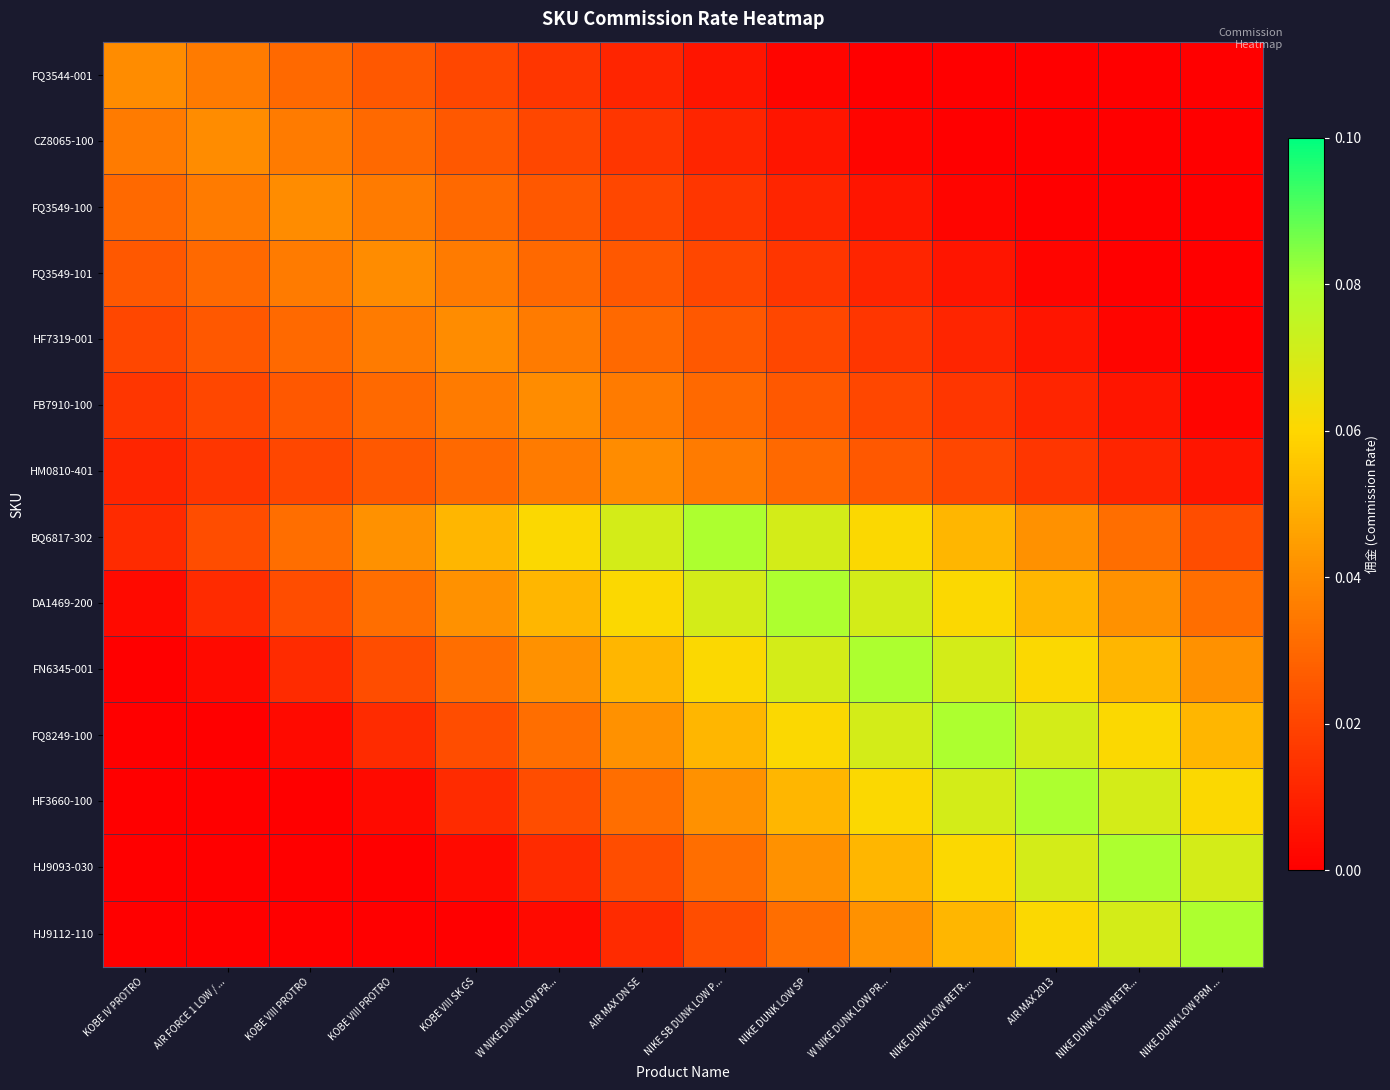

Reading left to right, extract all data points from this chart.

FQ3544-001: KOBE IV PROTRO=0.0	AIR FORCE 1 LOW / ...=0.0	KOBE VIII PROTRO=0.0	KOBE VIII PROTRO=0.0	KOBE VIII SK GS=0.0	W NIKE DUNK LOW PR...=0.0	AIR MAX DN SE=0.0	NIKE SB DUNK LOW P...=0.0	NIKE DUNK LOW SP=0.0	W NIKE DUNK LOW PR...=0.0	NIKE DUNK LOW RETR...=0.0	AIR MAX 2013=0.0	NIKE DUNK LOW RETR...=0.0	NIKE DUNK LOW PRM ...=0.0
CZ8065-100: KOBE IV PROTRO=0.0	AIR FORCE 1 LOW / ...=0.0	KOBE VIII PROTRO=0.0	KOBE VIII PROTRO=0.0	KOBE VIII SK GS=0.0	W NIKE DUNK LOW PR...=0.0	AIR MAX DN SE=0.0	NIKE SB DUNK LOW P...=0.0	NIKE DUNK LOW SP=0.0	W NIKE DUNK LOW PR...=0.0	NIKE DUNK LOW RETR...=0.0	AIR MAX 2013=0.0	NIKE DUNK LOW RETR...=0.0	NIKE DUNK LOW PRM ...=0.0
FQ3549-100: KOBE IV PROTRO=0.0	AIR FORCE 1 LOW / ...=0.0	KOBE VIII PROTRO=0.0	KOBE VIII PROTRO=0.0	KOBE VIII SK GS=0.0	W NIKE DUNK LOW PR...=0.0	AIR MAX DN SE=0.0	NIKE SB DUNK LOW P...=0.0	NIKE DUNK LOW SP=0.0	W NIKE DUNK LOW PR...=0.0	NIKE DUNK LOW RETR...=0.0	AIR MAX 2013=0.0	NIKE DUNK LOW RETR...=0.0	NIKE DUNK LOW PRM ...=0.0
FQ3549-101: KOBE IV PROTRO=0.0	AIR FORCE 1 LOW / ...=0.0	KOBE VIII PROTRO=0.0	KOBE VIII PROTRO=0.0	KOBE VIII SK GS=0.0	W NIKE DUNK LOW PR...=0.0	AIR MAX DN SE=0.0	NIKE SB DUNK LOW P...=0.0	NIKE DUNK LOW SP=0.0	W NIKE DUNK LOW PR...=0.0	NIKE DUNK LOW RETR...=0.0	AIR MAX 2013=0.0	NIKE DUNK LOW RETR...=0.0	NIKE DUNK LOW PRM ...=0.0
HF7319-001: KOBE IV PROTRO=0.0	AIR FORCE 1 LOW / ...=0.0	KOBE VIII PROTRO=0.0	KOBE VIII PROTRO=0.0	KOBE VIII SK GS=0.0	W NIKE DUNK LOW PR...=0.0	AIR MAX DN SE=0.0	NIKE SB DUNK LOW P...=0.0	NIKE DUNK LOW SP=0.0	W NIKE DUNK LOW PR...=0.0	NIKE DUNK LOW RETR...=0.0	AIR MAX 2013=0.0	NIKE DUNK LOW RETR...=0.0	NIKE DUNK LOW PRM ...=0.0
FB7910-100: KOBE IV PROTRO=0.0	AIR FORCE 1 LOW / ...=0.0	KOBE VIII PROTRO=0.0	KOBE VIII PROTRO=0.0	KOBE VIII SK GS=0.0	W NIKE DUNK LOW PR...=0.0	AIR MAX DN SE=0.0	NIKE SB DUNK LOW P...=0.0	NIKE DUNK LOW SP=0.0	W NIKE DUNK LOW PR...=0.0	NIKE DUNK LOW RETR...=0.0	AIR MAX 2013=0.0	NIKE DUNK LOW RETR...=0.0	NIKE DUNK LOW PRM ...=0.0
HM0810-401: KOBE IV PROTRO=0.0	AIR FORCE 1 LOW / ...=0.0	KOBE VIII PROTRO=0.0	KOBE VIII PROTRO=0.0	KOBE VIII SK GS=0.0	W NIKE DUNK LOW PR...=0.0	AIR MAX DN SE=0.0	NIKE SB DUNK LOW P...=0.0	NIKE DUNK LOW SP=0.0	W NIKE DUNK LOW PR...=0.0	NIKE DUNK LOW RETR...=0.0	AIR MAX 2013=0.0	NIKE DUNK LOW RETR...=0.0	NIKE DUNK LOW PRM ...=0.0
BQ6817-302: KOBE IV PROTRO=0.0	AIR FORCE 1 LOW / ...=0.0	KOBE VIII PROTRO=0.0	KOBE VIII PROTRO=0.0	KOBE VIII SK GS=0.1	W NIKE DUNK LOW PR...=0.1	AIR MAX DN SE=0.1	NIKE SB DUNK LOW P...=0.1	NIKE DUNK LOW SP=0.1	W NIKE DUNK LOW PR...=0.1	NIKE DUNK LOW RETR...=0.1	AIR MAX 2013=0.0	NIKE DUNK LOW RETR...=0.0	NIKE DUNK LOW PRM ...=0.0
DA1469-200: KOBE IV PROTRO=0.0	AIR FORCE 1 LOW / ...=0.0	KOBE VIII PROTRO=0.0	KOBE VIII PROTRO=0.0	KOBE VIII SK GS=0.0	W NIKE DUNK LOW PR...=0.1	AIR MAX DN SE=0.1	NIKE SB DUNK LOW P...=0.1	NIKE DUNK LOW SP=0.1	W NIKE DUNK LOW PR...=0.1	NIKE DUNK LOW RETR...=0.1	AIR MAX 2013=0.1	NIKE DUNK LOW RETR...=0.0	NIKE DUNK LOW PRM ...=0.0
FN6345-001: KOBE IV PROTRO=0.0	AIR FORCE 1 LOW / ...=0.0	KOBE VIII PROTRO=0.0	KOBE VIII PROTRO=0.0	KOBE VIII SK GS=0.0	W NIKE DUNK LOW PR...=0.0	AIR MAX DN SE=0.1	NIKE SB DUNK LOW P...=0.1	NIKE DUNK LOW SP=0.1	W NIKE DUNK LOW PR...=0.1	NIKE DUNK LOW RETR...=0.1	AIR MAX 2013=0.1	NIKE DUNK LOW RETR...=0.1	NIKE DUNK LOW PRM ...=0.0
FQ8249-100: KOBE IV PROTRO=0.0	AIR FORCE 1 LOW / ...=0.0	KOBE VIII PROTRO=0.0	KOBE VIII PROTRO=0.0	KOBE VIII SK GS=0.0	W NIKE DUNK LOW PR...=0.0	AIR MAX DN SE=0.0	NIKE SB DUNK LOW P...=0.1	NIKE DUNK LOW SP=0.1	W NIKE DUNK LOW PR...=0.1	NIKE DUNK LOW RETR...=0.1	AIR MAX 2013=0.1	NIKE DUNK LOW RETR...=0.1	NIKE DUNK LOW PRM ...=0.1
HF3660-100: KOBE IV PROTRO=0.0	AIR FORCE 1 LOW / ...=0.0	KOBE VIII PROTRO=0.0	KOBE VIII PROTRO=0.0	KOBE VIII SK GS=0.0	W NIKE DUNK LOW PR...=0.0	AIR MAX DN SE=0.0	NIKE SB DUNK LOW P...=0.0	NIKE DUNK LOW SP=0.1	W NIKE DUNK LOW PR...=0.1	NIKE DUNK LOW RETR...=0.1	AIR MAX 2013=0.1	NIKE DUNK LOW RETR...=0.1	NIKE DUNK LOW PRM ...=0.1
HJ9093-030: KOBE IV PROTRO=0.0	AIR FORCE 1 LOW / ...=0.0	KOBE VIII PROTRO=0.0	KOBE VIII PROTRO=0.0	KOBE VIII SK GS=0.0	W NIKE DUNK LOW PR...=0.0	AIR MAX DN SE=0.0	NIKE SB DUNK LOW P...=0.0	NIKE DUNK LOW SP=0.0	W NIKE DUNK LOW PR...=0.1	NIKE DUNK LOW RETR...=0.1	AIR MAX 2013=0.1	NIKE DUNK LOW RETR...=0.1	NIKE DUNK LOW PRM ...=0.1
HJ9112-110: KOBE IV PROTRO=0.0	AIR FORCE 1 LOW / ...=0.0	KOBE VIII PROTRO=0.0	KOBE VIII PROTRO=0.0	KOBE VIII SK GS=0.0	W NIKE DUNK LOW PR...=0.0	AIR MAX DN SE=0.0	NIKE SB DUNK LOW P...=0.0	NIKE DUNK LOW SP=0.0	W NIKE DUNK LOW PR...=0.0	NIKE DUNK LOW RETR...=0.1	AIR MAX 2013=0.1	NIKE DUNK LOW RETR...=0.1	NIKE DUNK LOW PRM ...=0.1